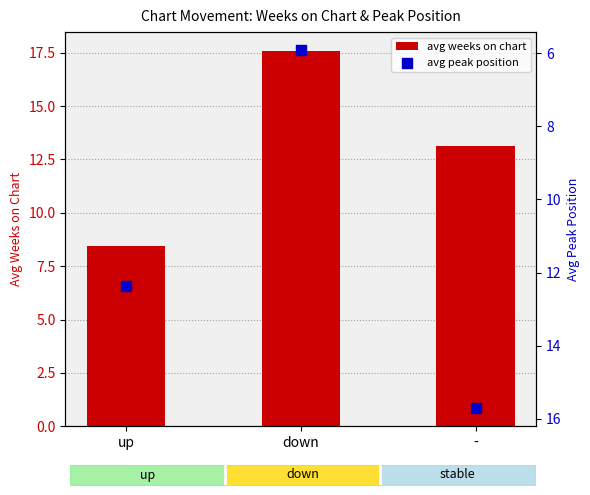

At which category is the sum across all series the highest?

-